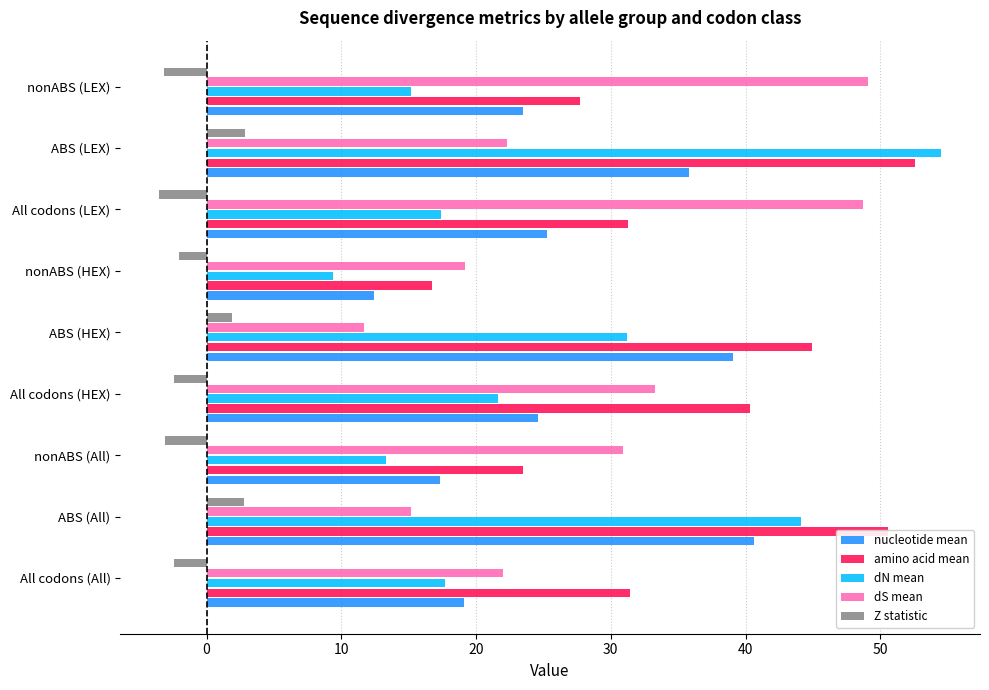

Is it true that nucleotide mean equals 20.5 at ABS (HEX)?

False